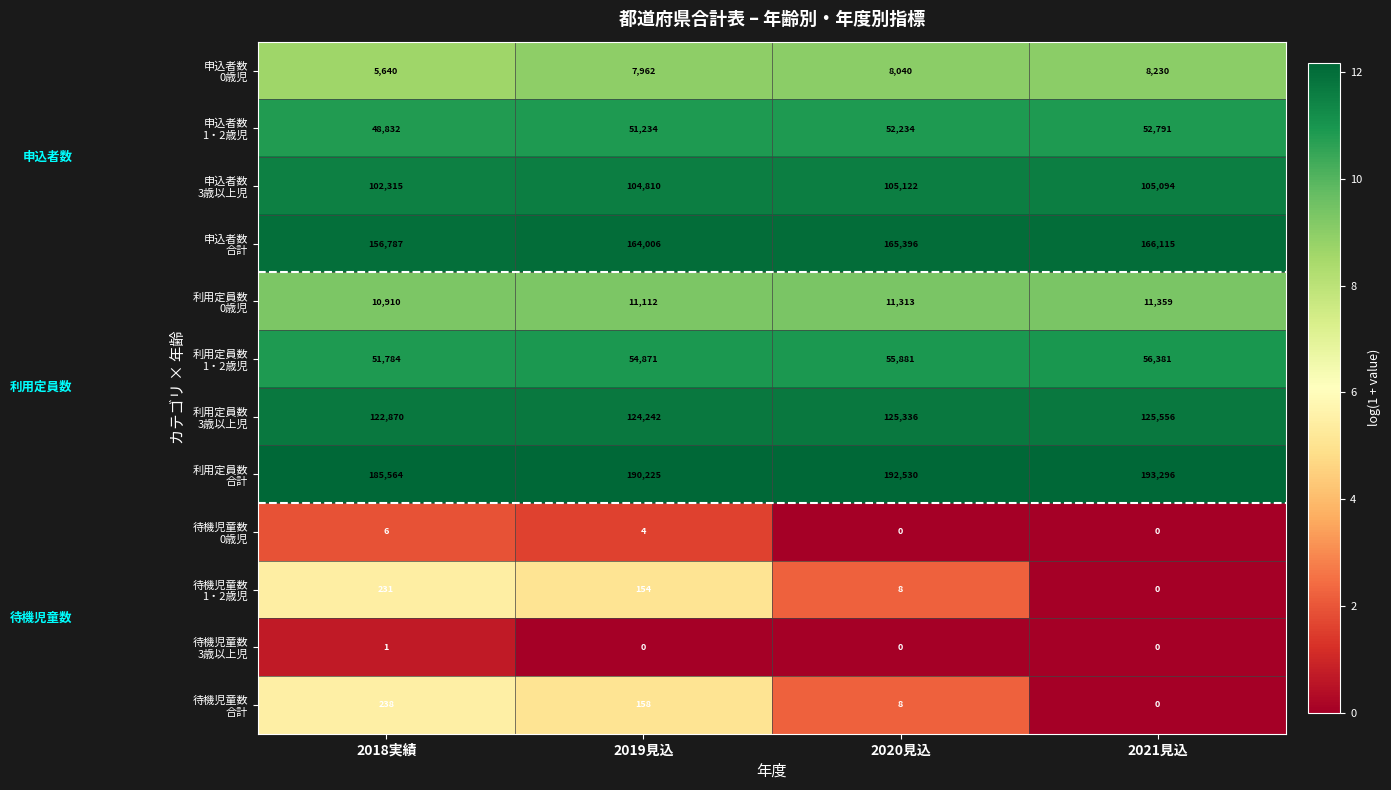

Which category has the highest value across all series?

2021見込